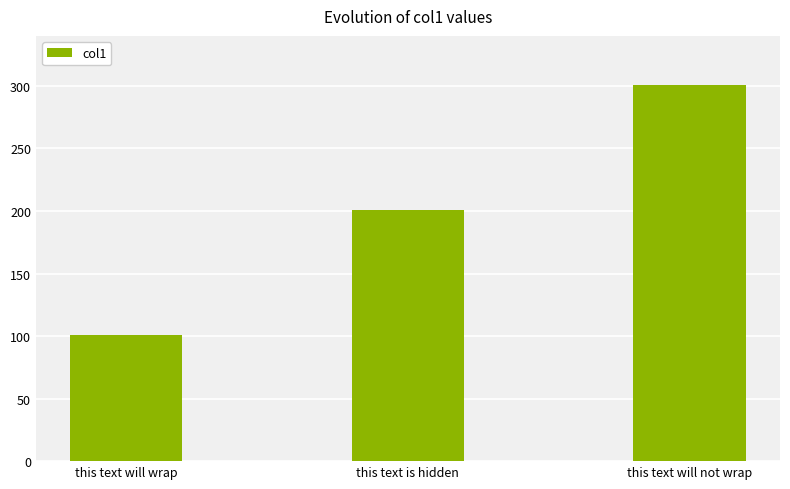

What is the maximum value shown in the chart?

301